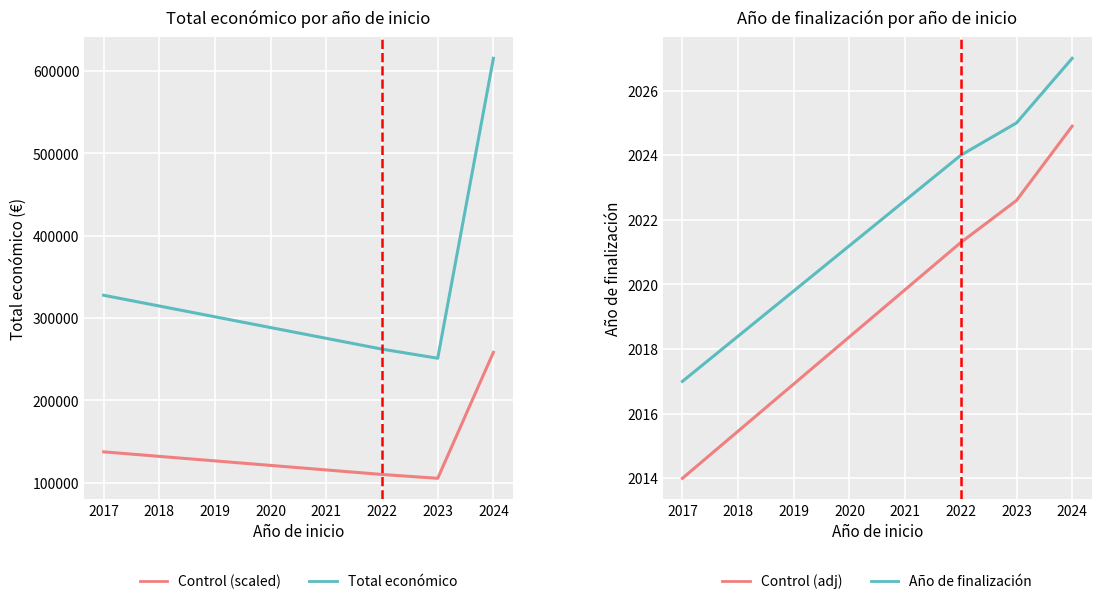

Which has a higher value, 2023 or 2024?

2024